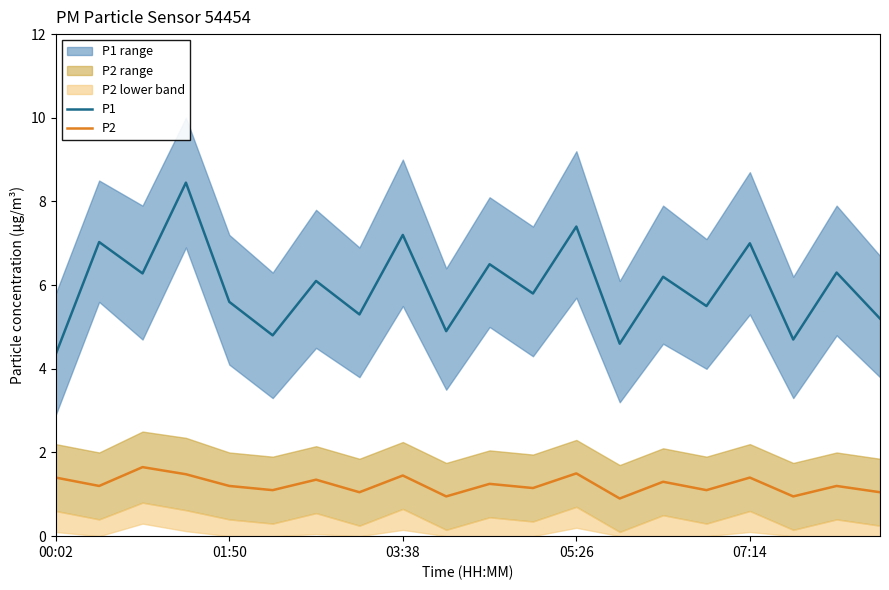

At how many categories does at least one series exceed 8?

1